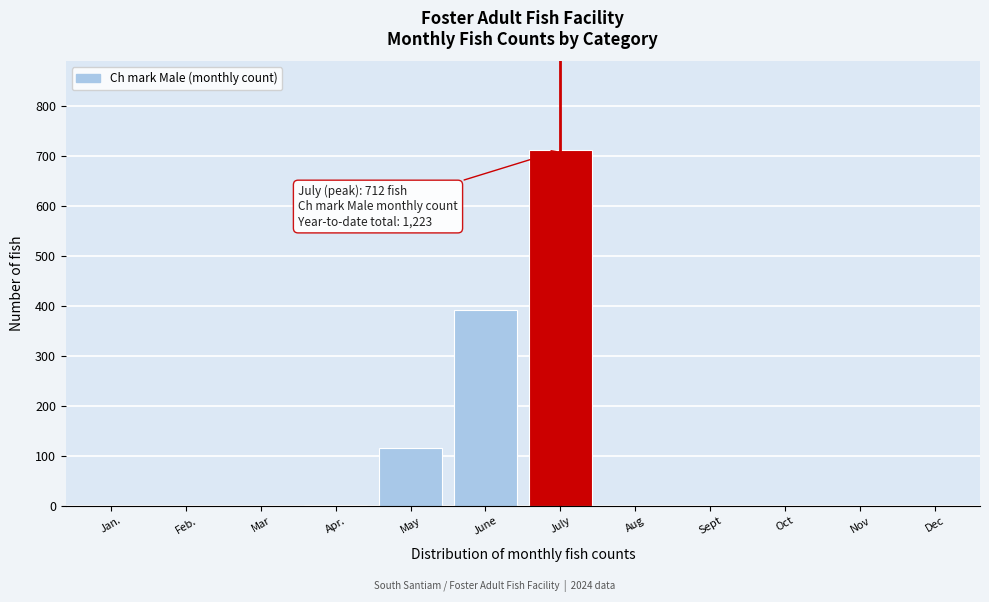

What is the change in value from June to July?

+319